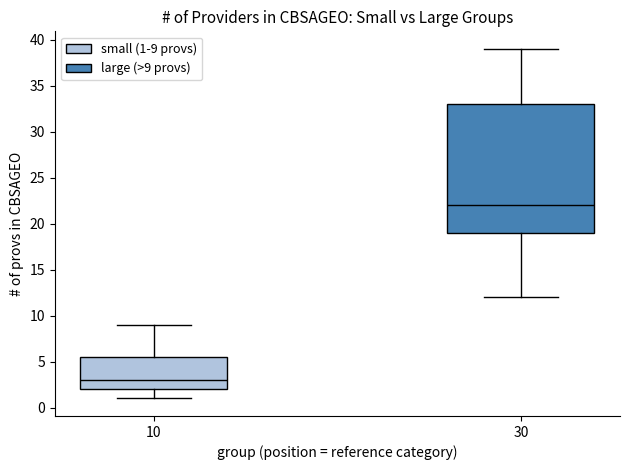

Comparing the boxes themselves (not the whiskers), which one is the tallest?

30